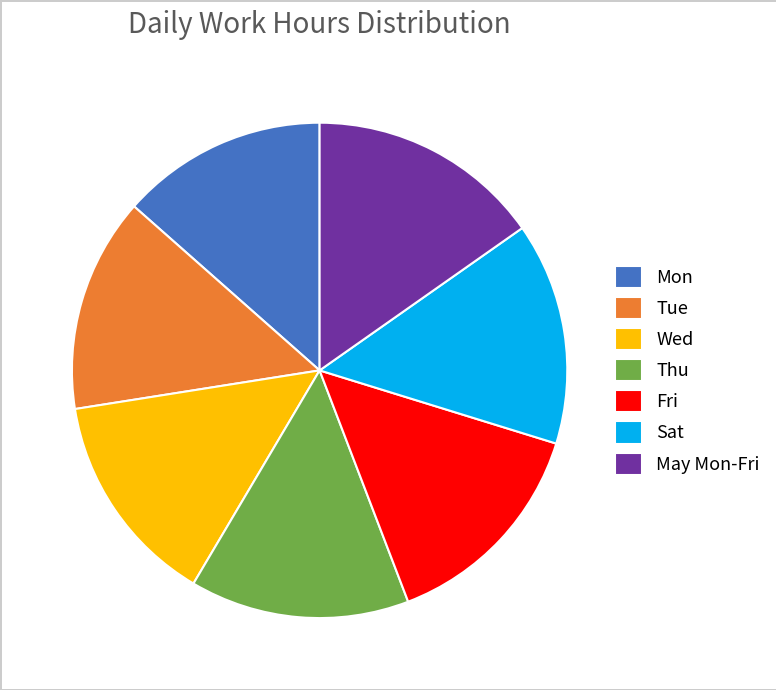

Approximately how many times larger is the value at Wed compared to Mon?

1.0